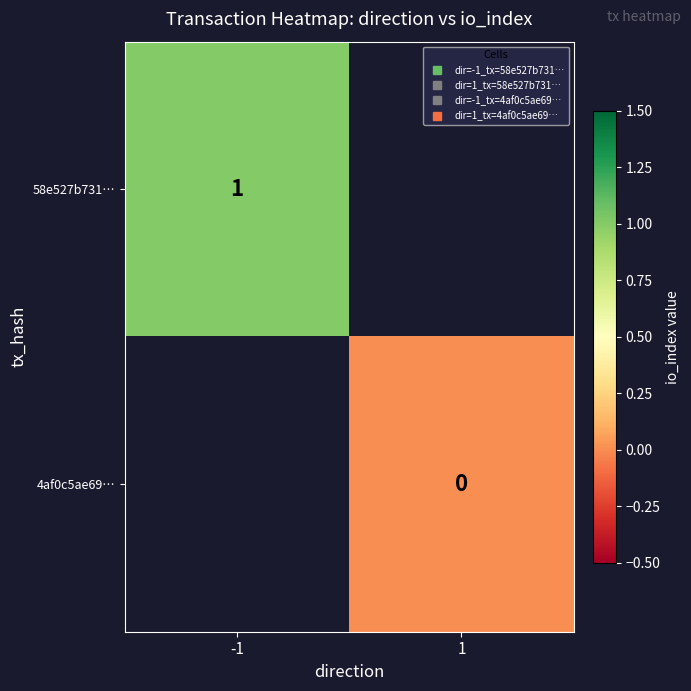

Is the value of 58e527b731… at -1 greater than the value of 4af0c5ae69… at -1?

No